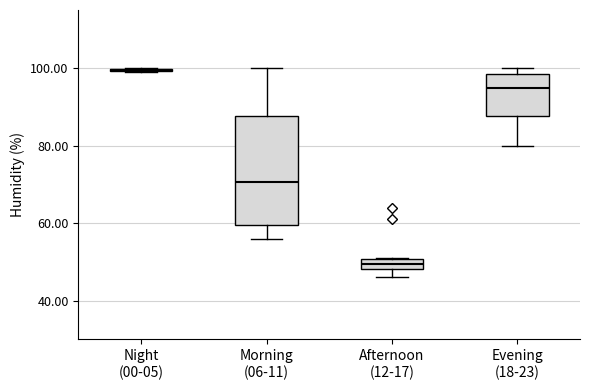

Which box is the tallest, from its lower edge to its upper edge?

Morning (06-11)